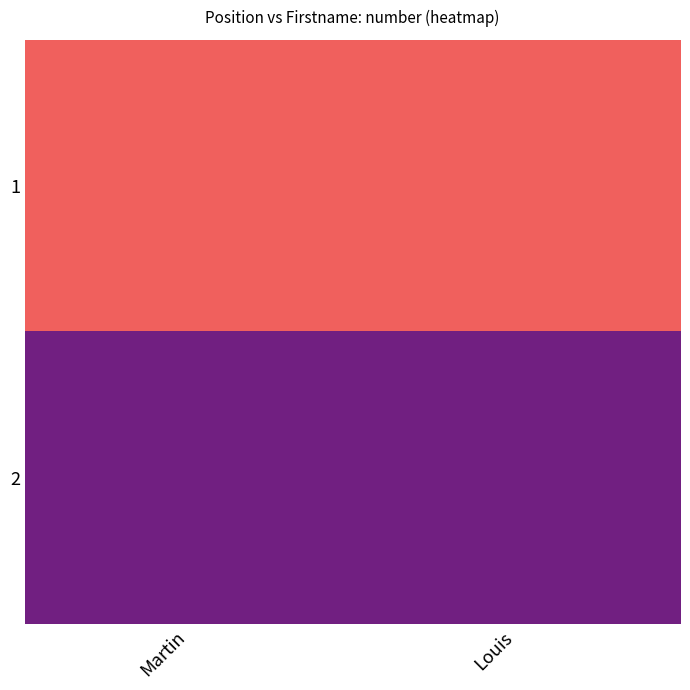

How many distinct data groups are displayed?

2